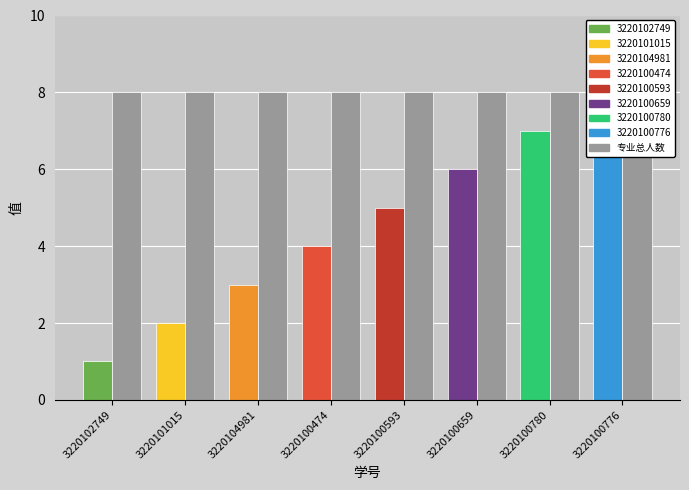

What is the label of the 2nd bar from the right?

3220100780